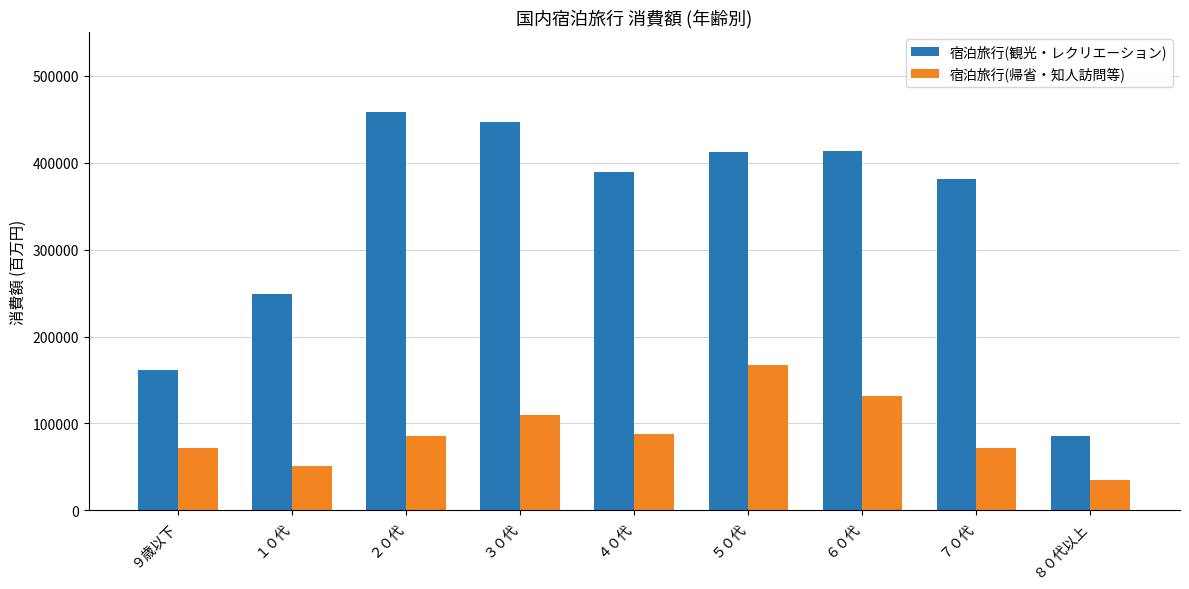

Does the chart contain stacked bars?

No